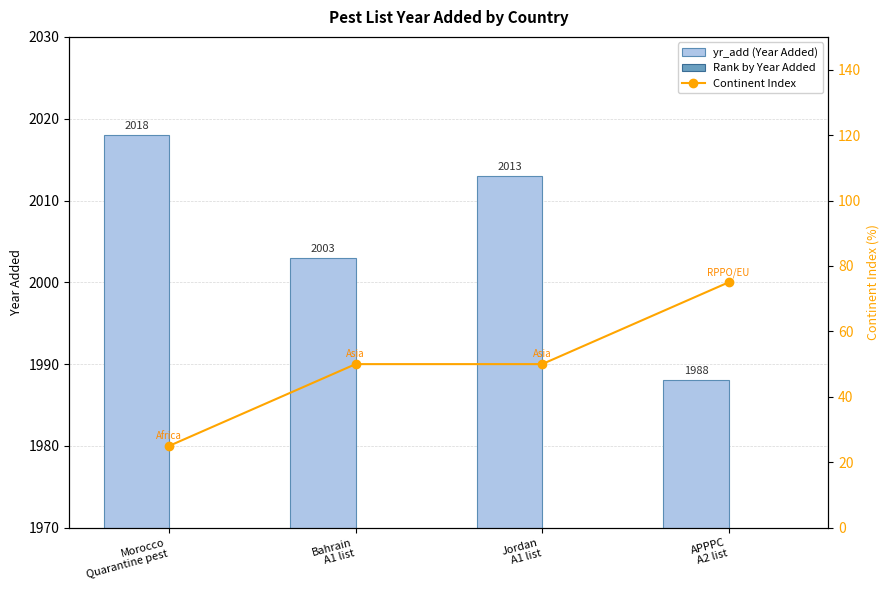

True or false: yr_add (Year Added) has a value of 2018 at Morocco
Quarantine pest.

True